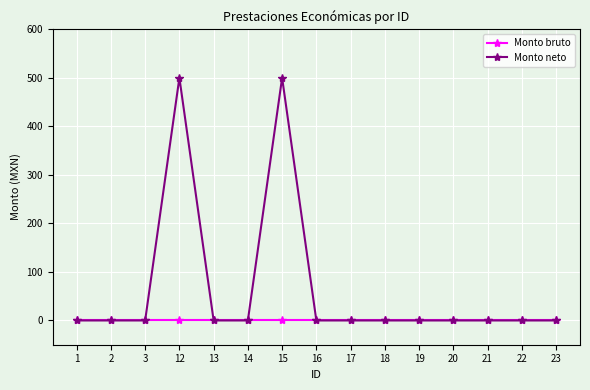

Reading left to right, what are all the values shown in this chart?

Monto bruto: 0	0	0	0	0	0	0	0	0	0	0	0	0	0	0
Monto neto: 0	0	0	500	0	0	500	0	0	0	0	0	0	0	0